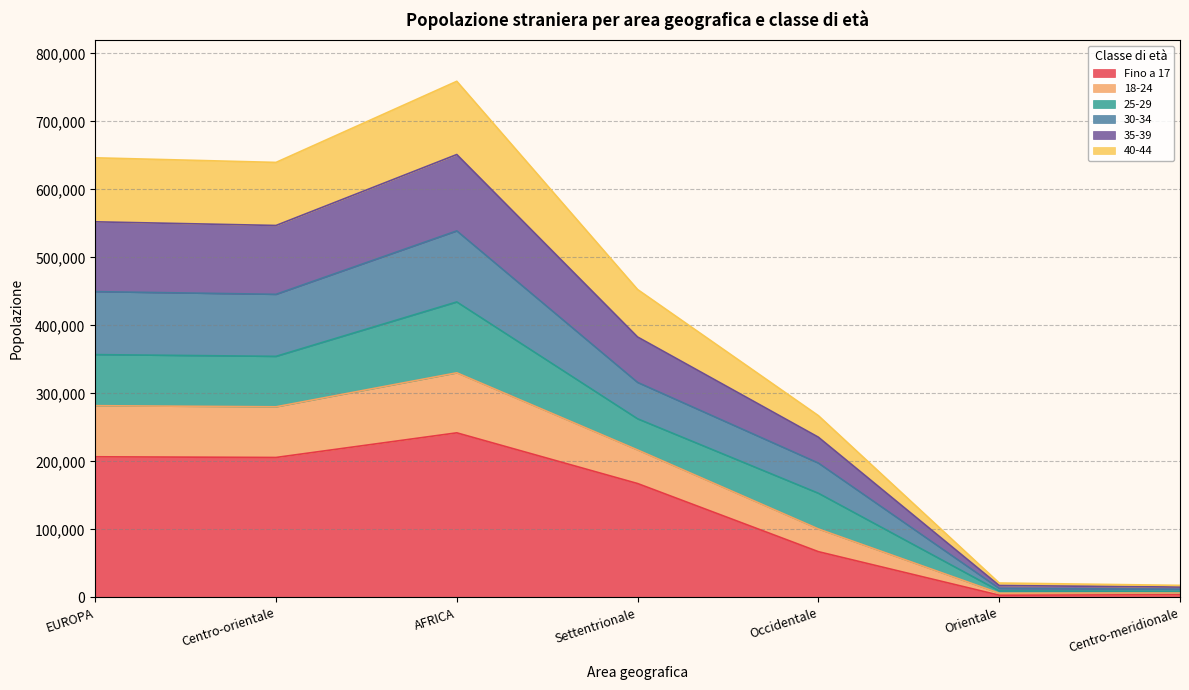

True or false: Fino a 17 and 40-44 intersect in this chart.

False